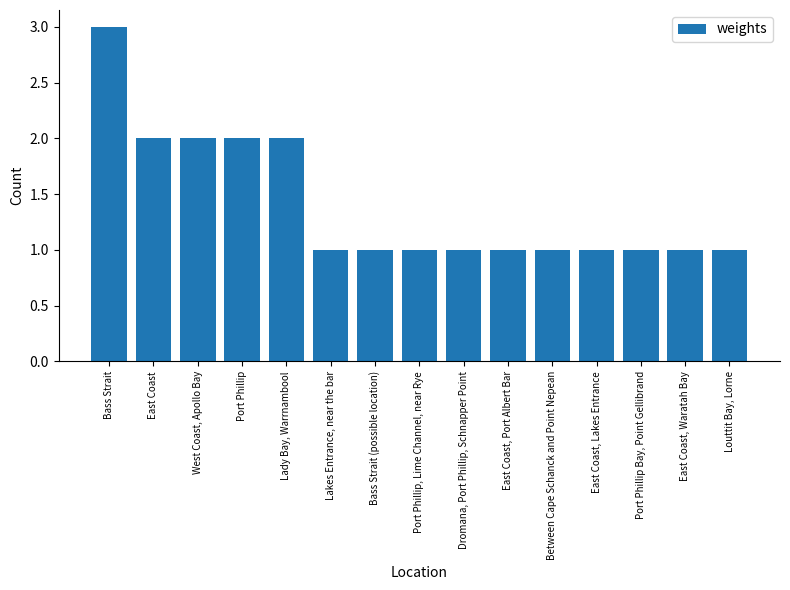

The value at Bass Strait is 2. True or false?

False